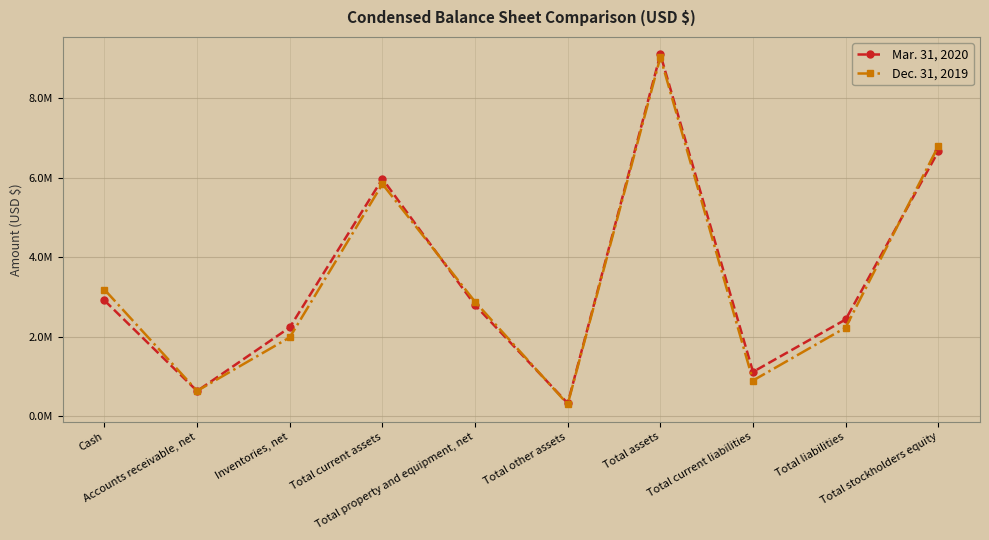

List the series in order of their peak value, highest first.

Mar. 31, 2020, Dec. 31, 2019